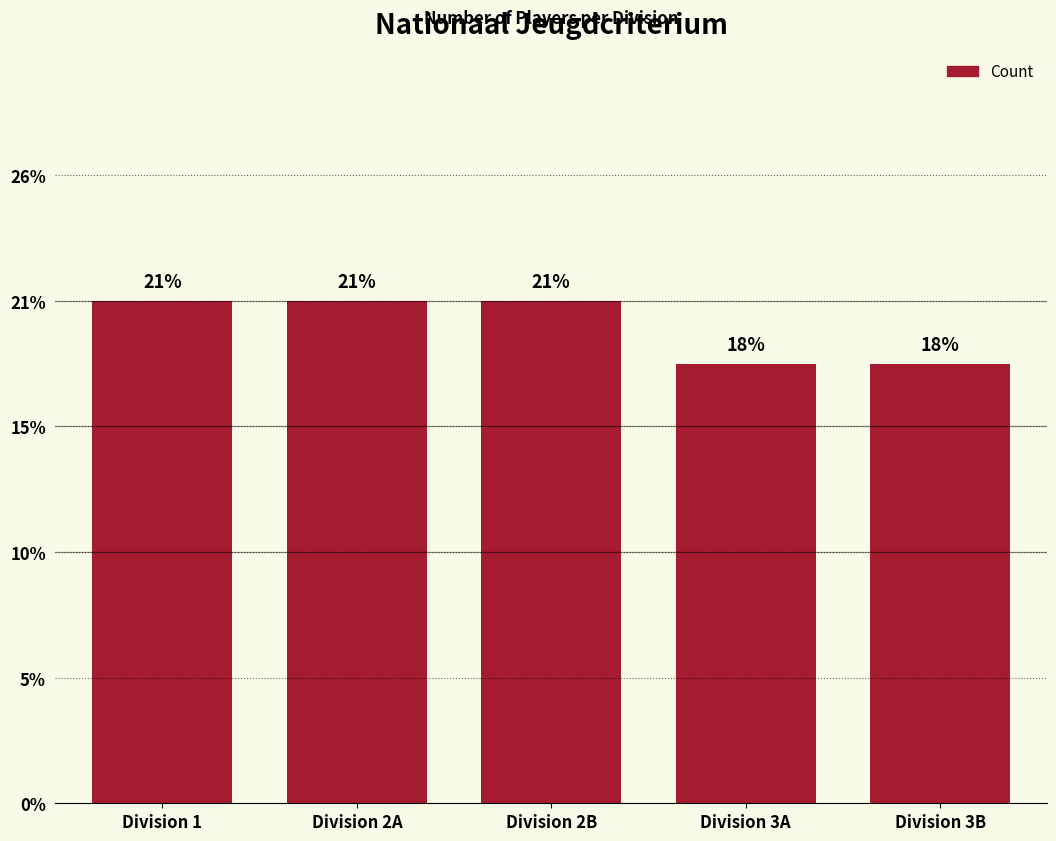

Are the bars horizontal?

No